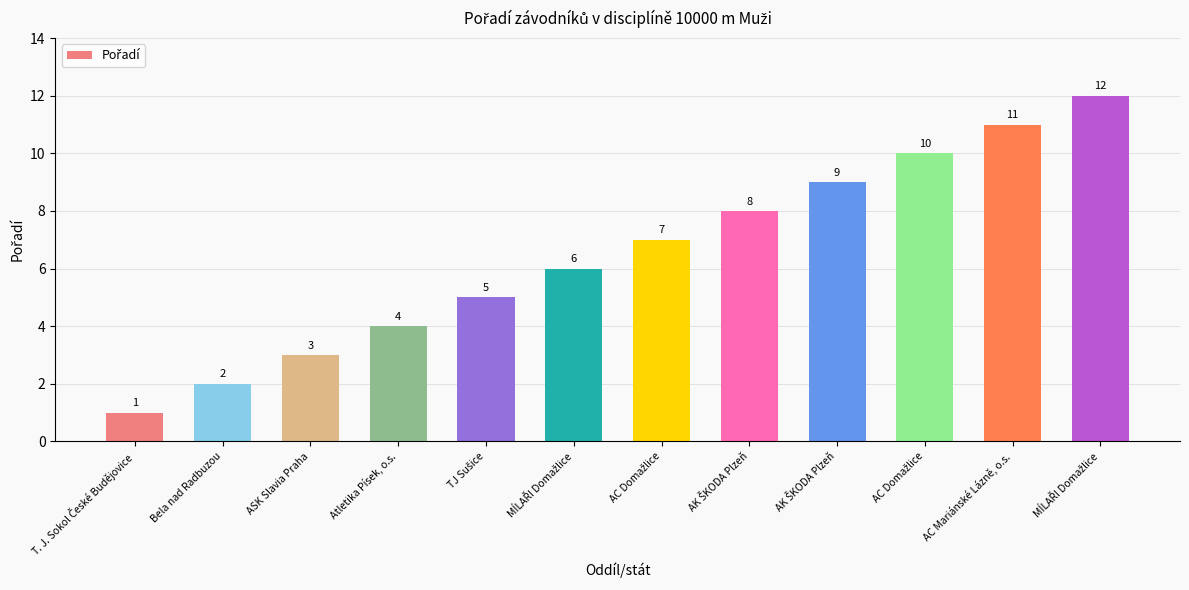

Reading left to right, transcribe all the data shown in this chart.

T. J. Sokol České Budějovice=1	Bela nad Radbuzou=2	ASK Slavia Praha=3	Atletika Písek, o.s.=4	TJ Sušice=5	MÍLAŘI Domažlice=6	AC Domažlice=7	AK ŠKODA Plzeň=8	AK ŠKODA Plzeň=9	AC Domažlice=10	AC Mariánské Lázně, o.s.=11	MÍLAŘI Domažlice=12